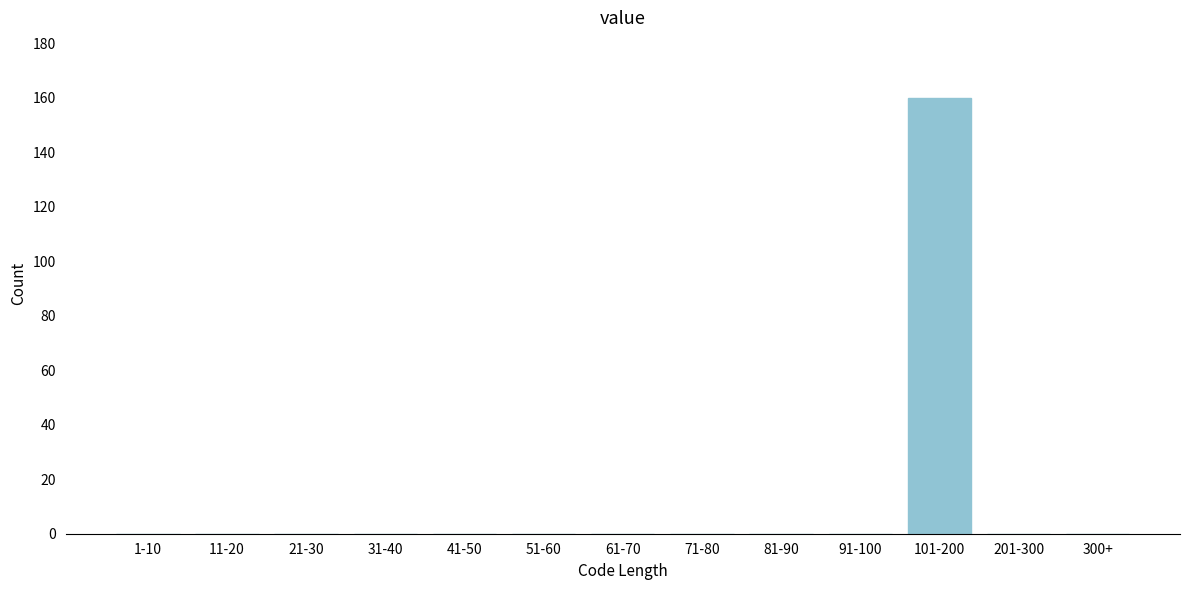

Reading right to left, extract all data points from this chart.

300+=0	201-300=0	101-200=160	91-100=0	81-90=0	71-80=0	61-70=0	51-60=0	41-50=0	31-40=0	21-30=0	11-20=0	1-10=0